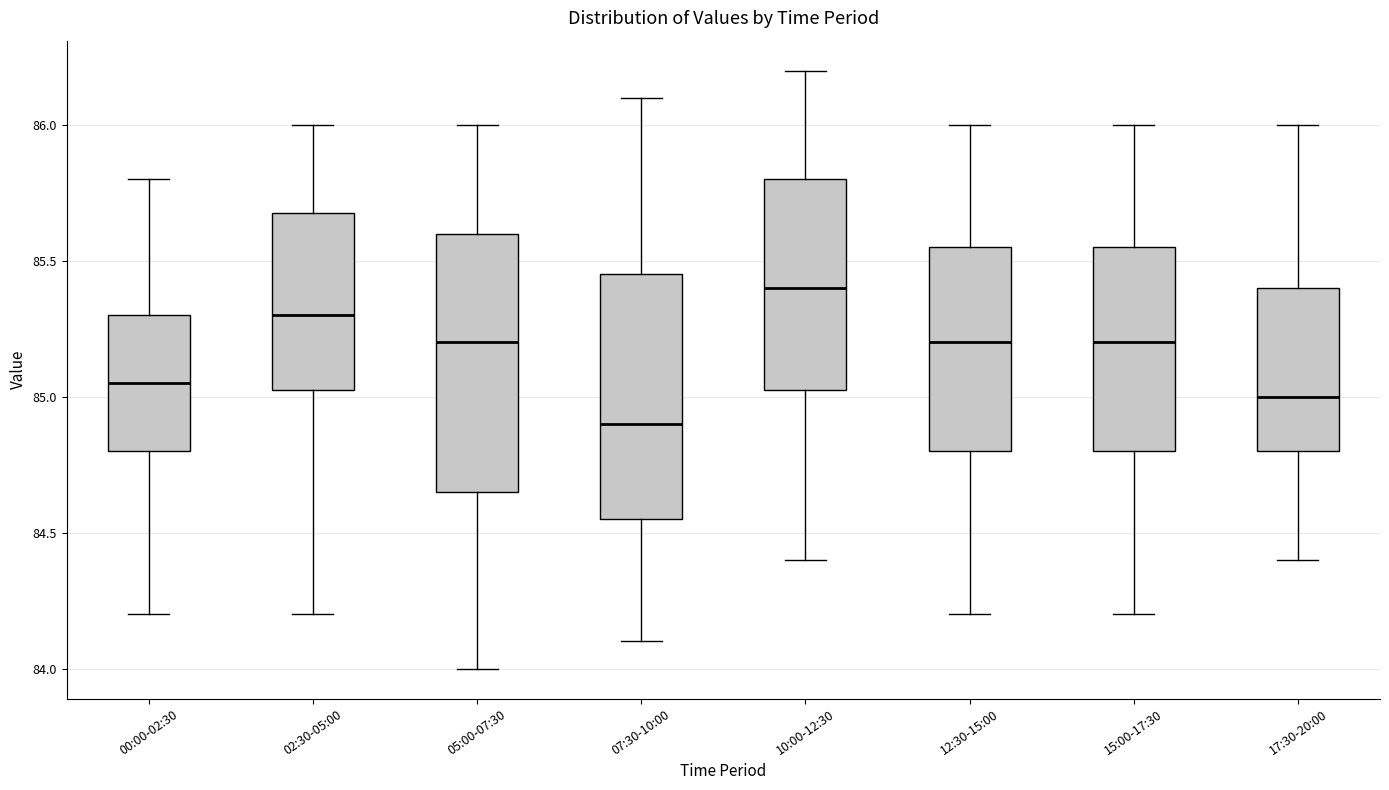

Reading left to right, read every box against the y-axis: the position of its median line, the range the box covers, and the ends of its whiskers. The values are not printed on the chart, so give them approximately, as read against the axis.

00:00-02:30: median 85.05, box 84.80 to 85.30, whiskers 84.20 to 85.80
02:30-05:00: median 85.30, box 85.05 to 85.70, whiskers 84.20 to 86.00
05:00-07:30: median 85.20, box 84.65 to 85.60, whiskers 84.00 to 86.00
07:30-10:00: median 84.90, box 84.55 to 85.45, whiskers 84.10 to 86.10
10:00-12:30: median 85.40, box 85.05 to 85.80, whiskers 84.40 to 86.20
12:30-15:00: median 85.20, box 84.80 to 85.55, whiskers 84.20 to 86.00
15:00-17:30: median 85.20, box 84.80 to 85.55, whiskers 84.20 to 86.00
17:30-20:00: median 85.00, box 84.80 to 85.40, whiskers 84.40 to 86.00